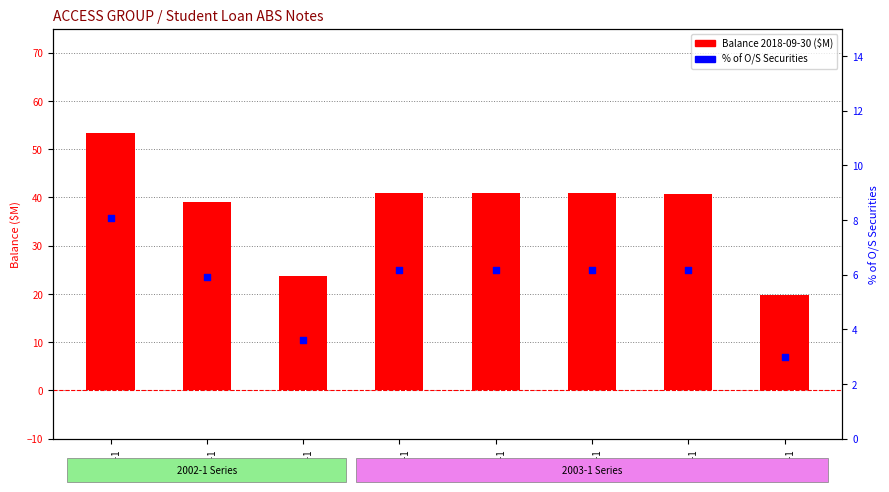

Which series has the widest spread of Y values?

Balance 2018-09-30 ($M)